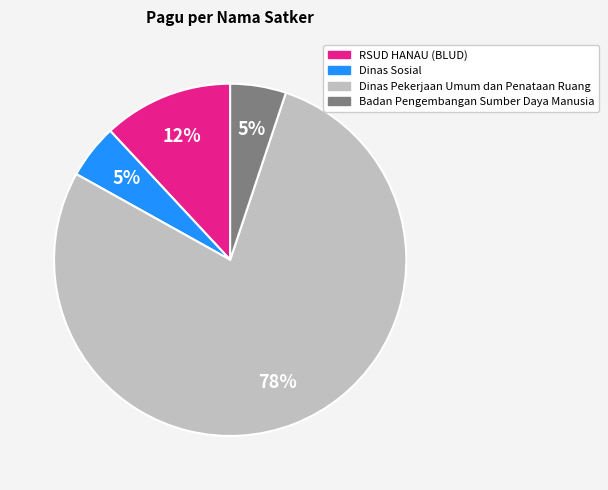

To the nearest percent, what is the average slice percentage?

25%